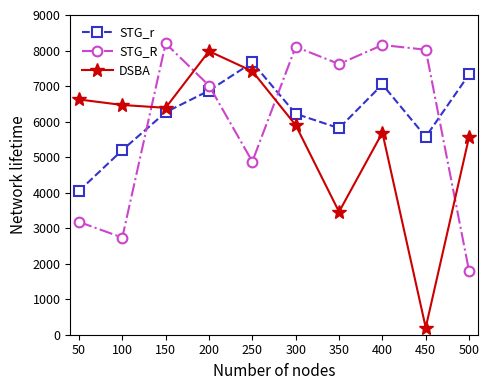

How many values in the STG_r series are below 6261?

5